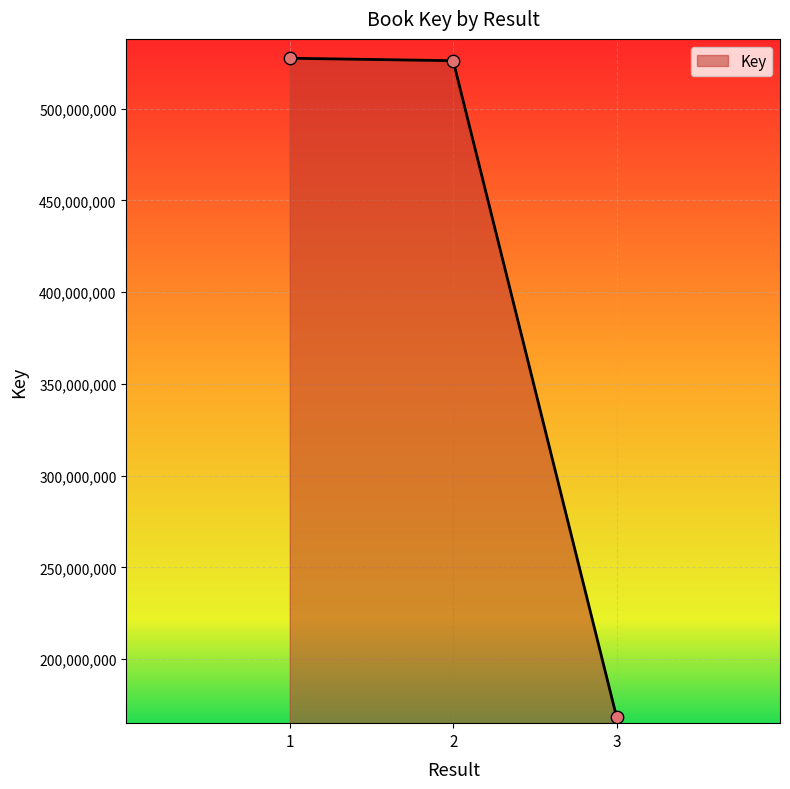

What is the ratio of the value at 3 to the value at 2?

0.3